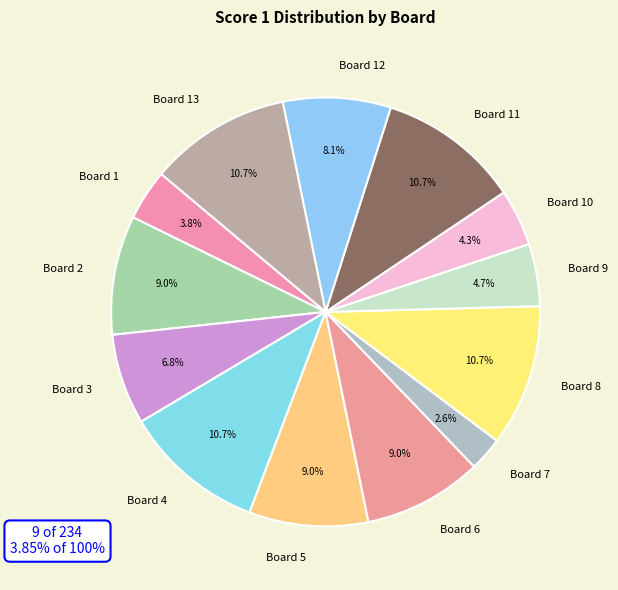

Is Board 8 the majority of the pie?

No